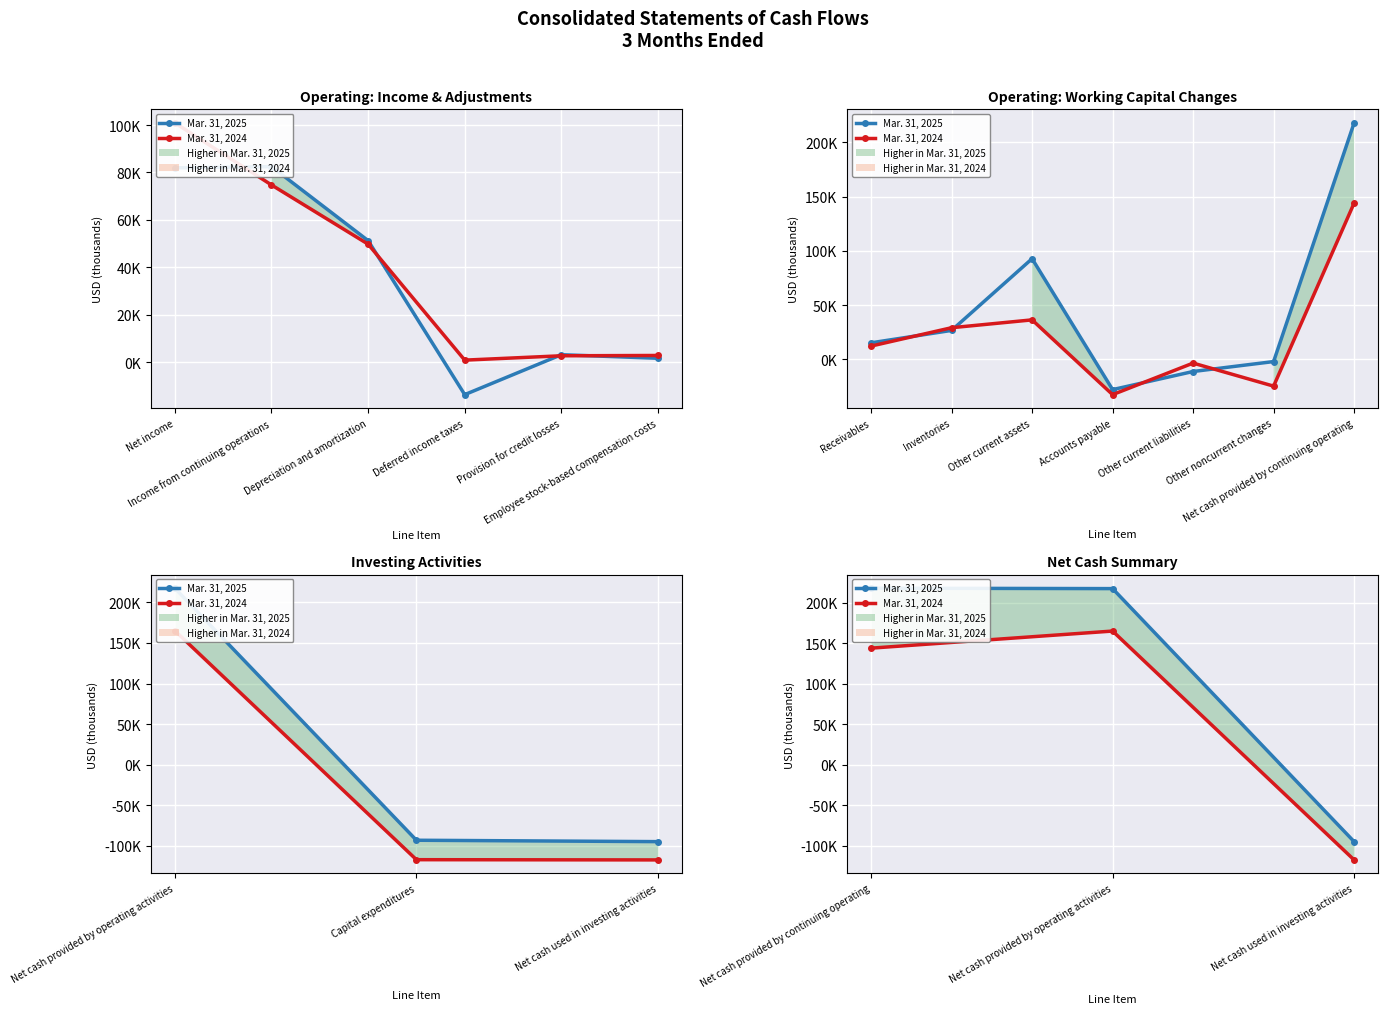

Rank the categories by Mar. 31, 2024 value from highest to lowest.

Net cash provided by operating activities, Net cash provided by continuing operating, Net cash used in investing activities